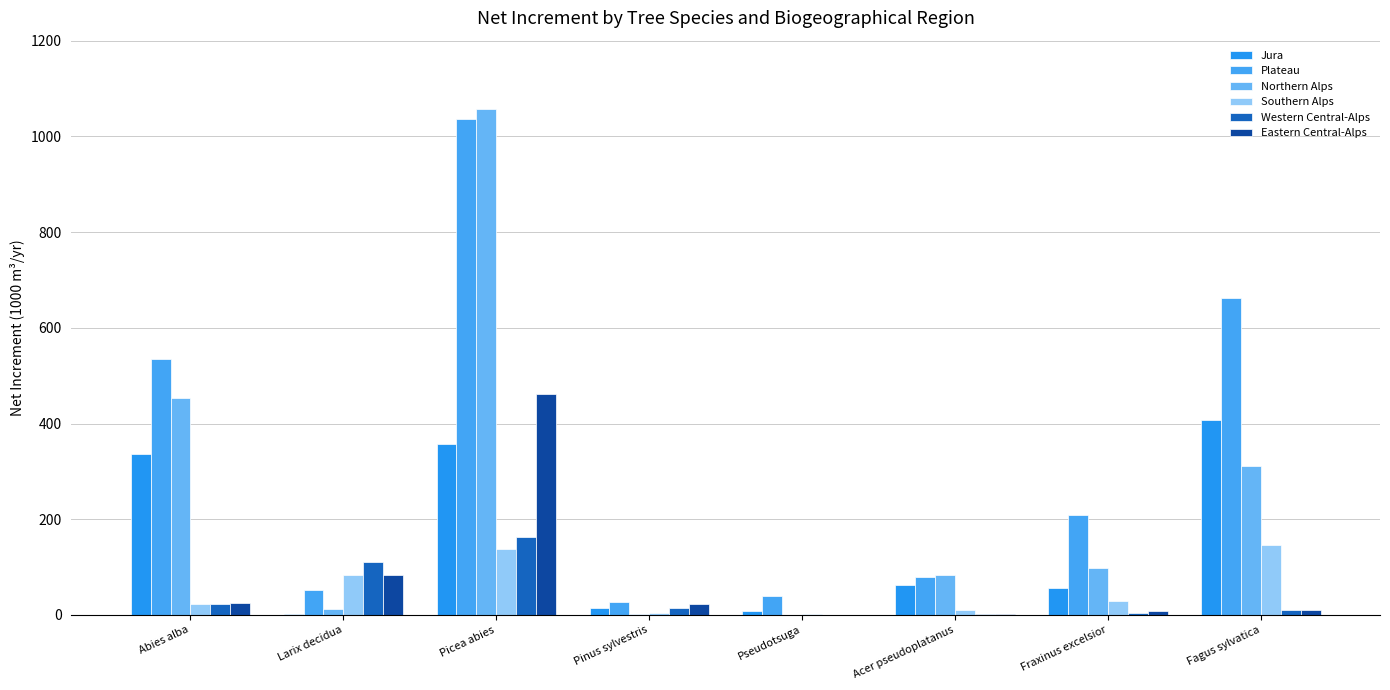

What is the label of the 7th bar from the left?

Fraxinus excelsior